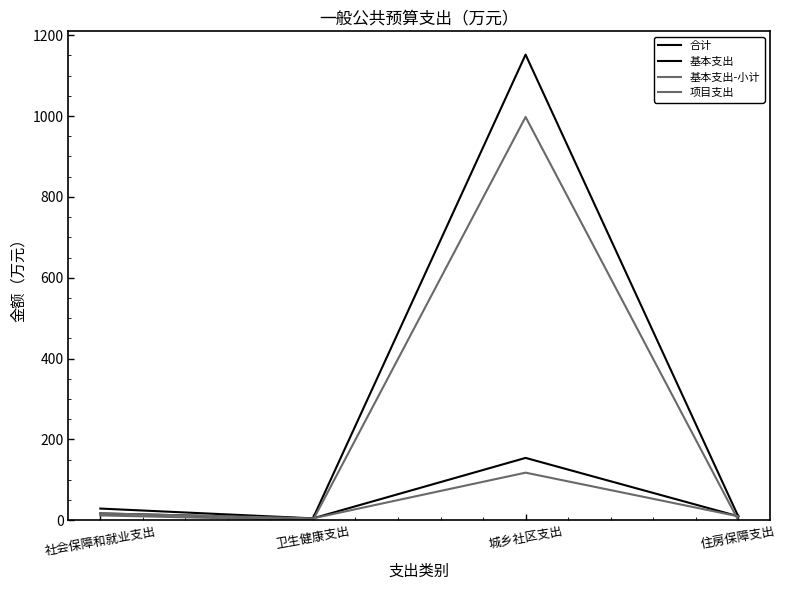

What is the label of the 1st point from the left?

社会保障和就业支出